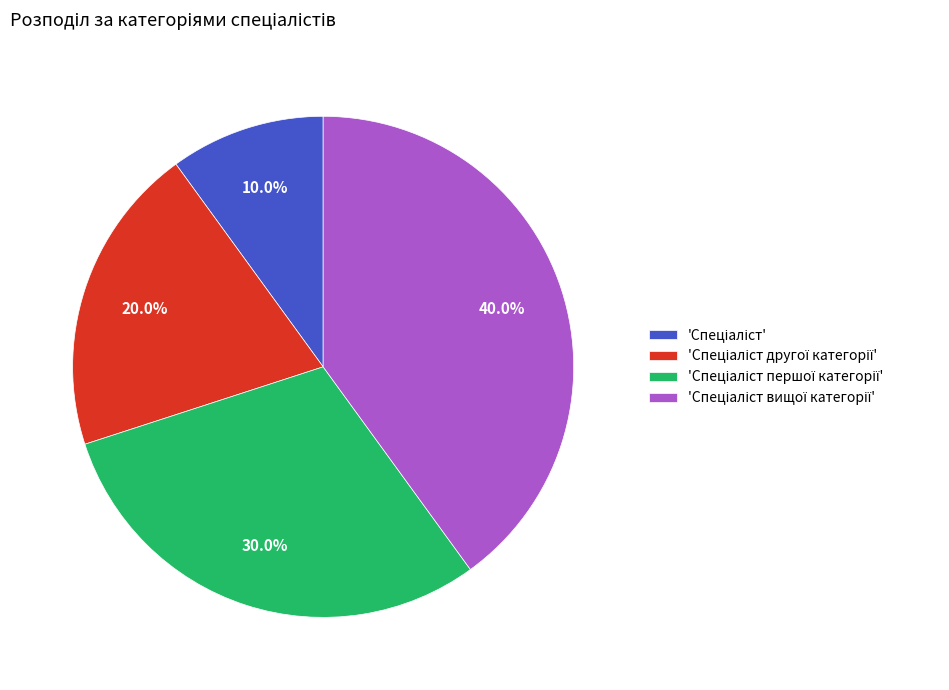

Is there a majority slice in this chart?

No